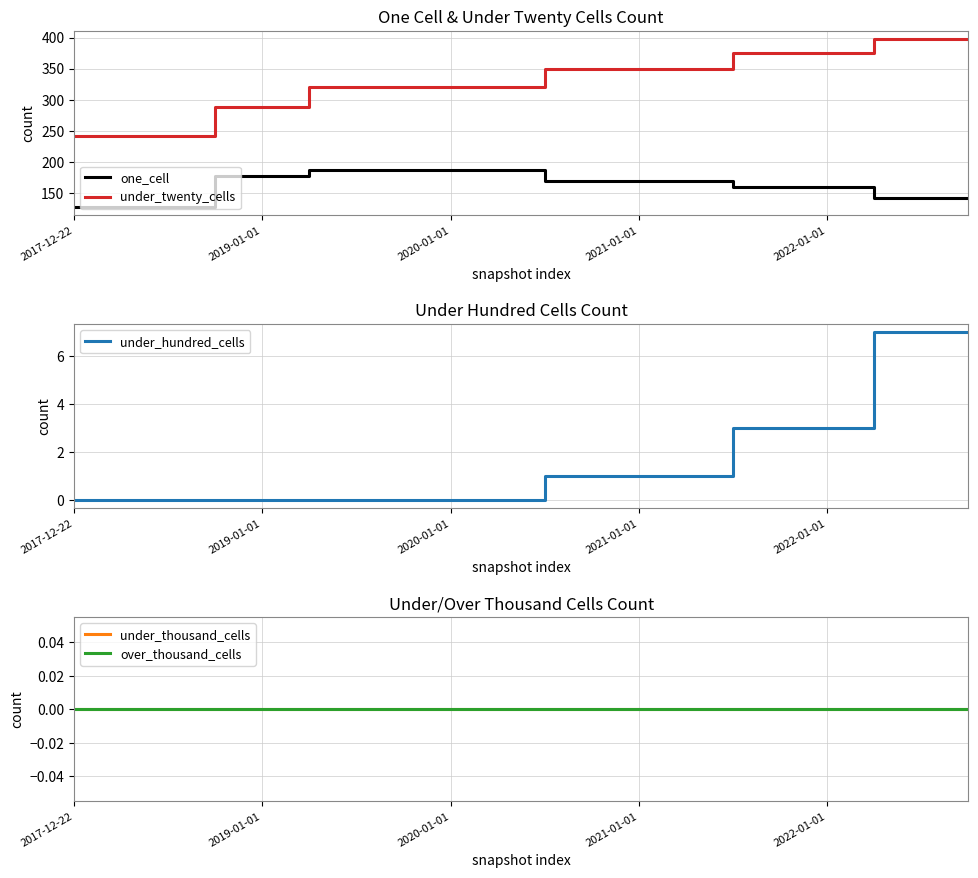

At which category is the sum across all series the highest?

17